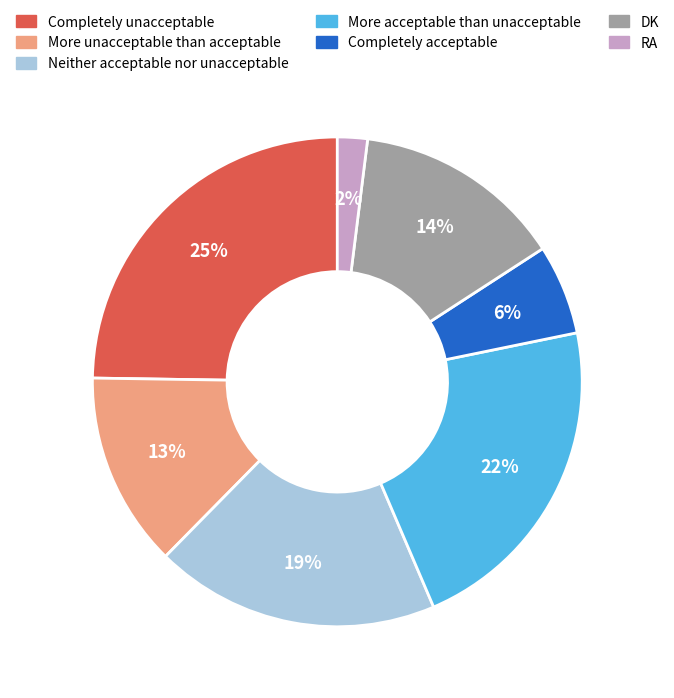

To the nearest percent, what portion does RA represent?

2%